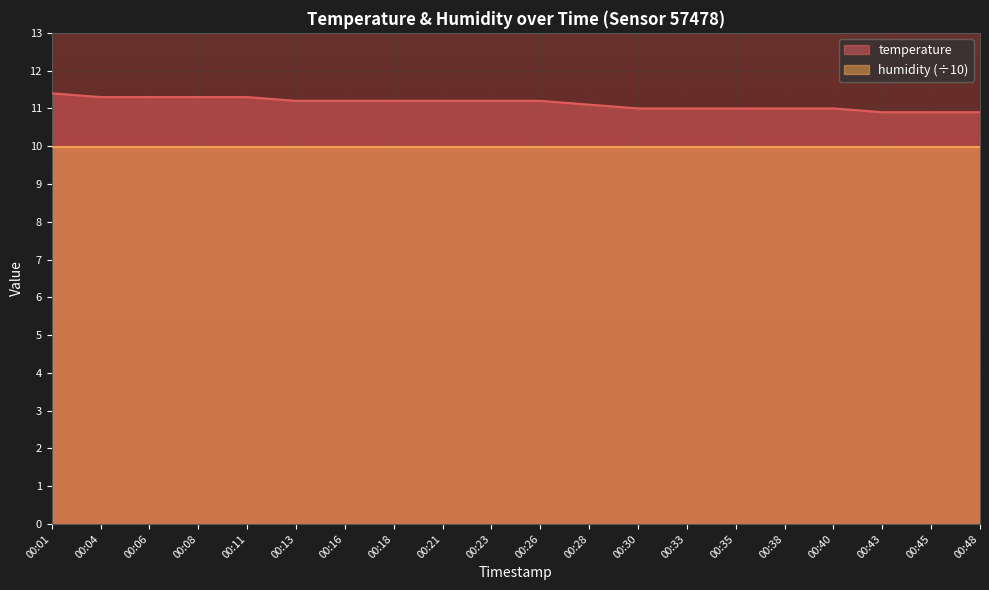

Reading left to right, extract all data points from this chart.

11.4	11.3	11.3	11.3	11.3	11.2	11.2	11.2	11.2	11.2	11.2	11.1	11.0	11.0	11.0	11.0	11.0	10.9	10.9	10.9